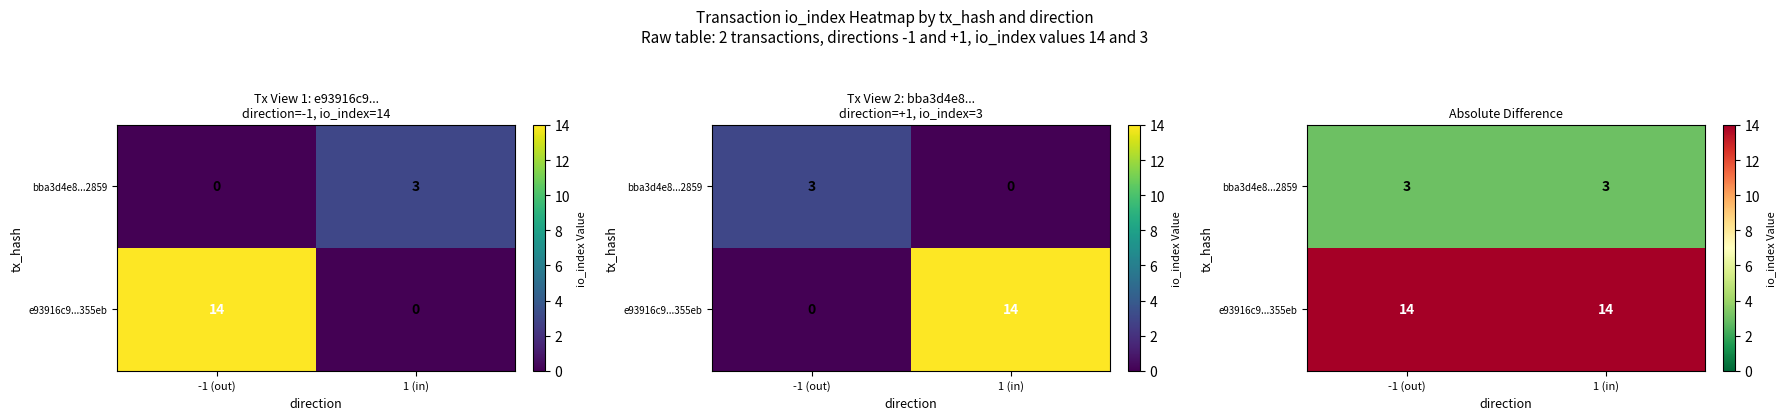

At which label is e93916c9...355eb closest to 14?

-1 (out)